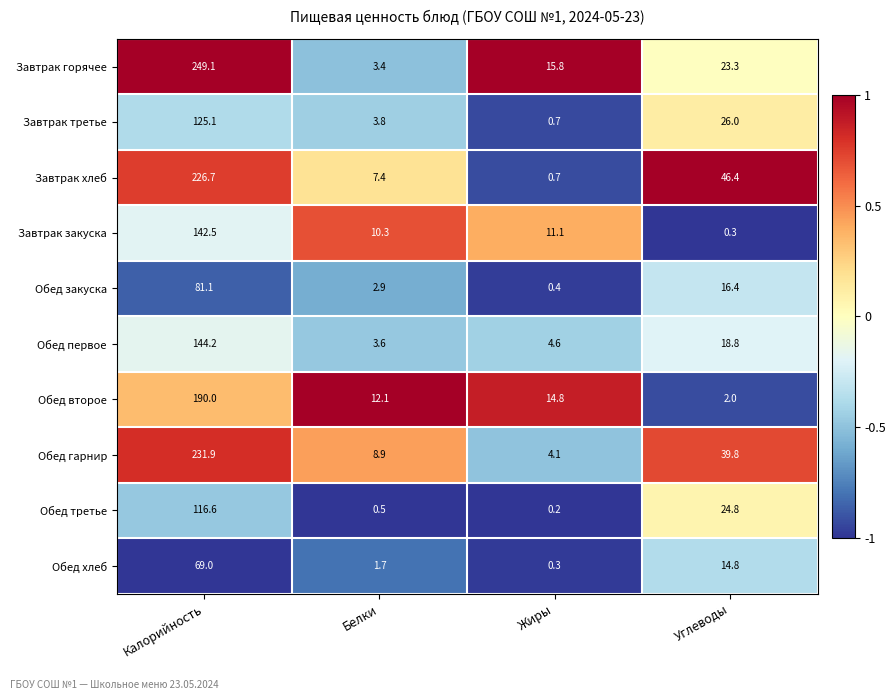

How many series are shown in this chart?

10